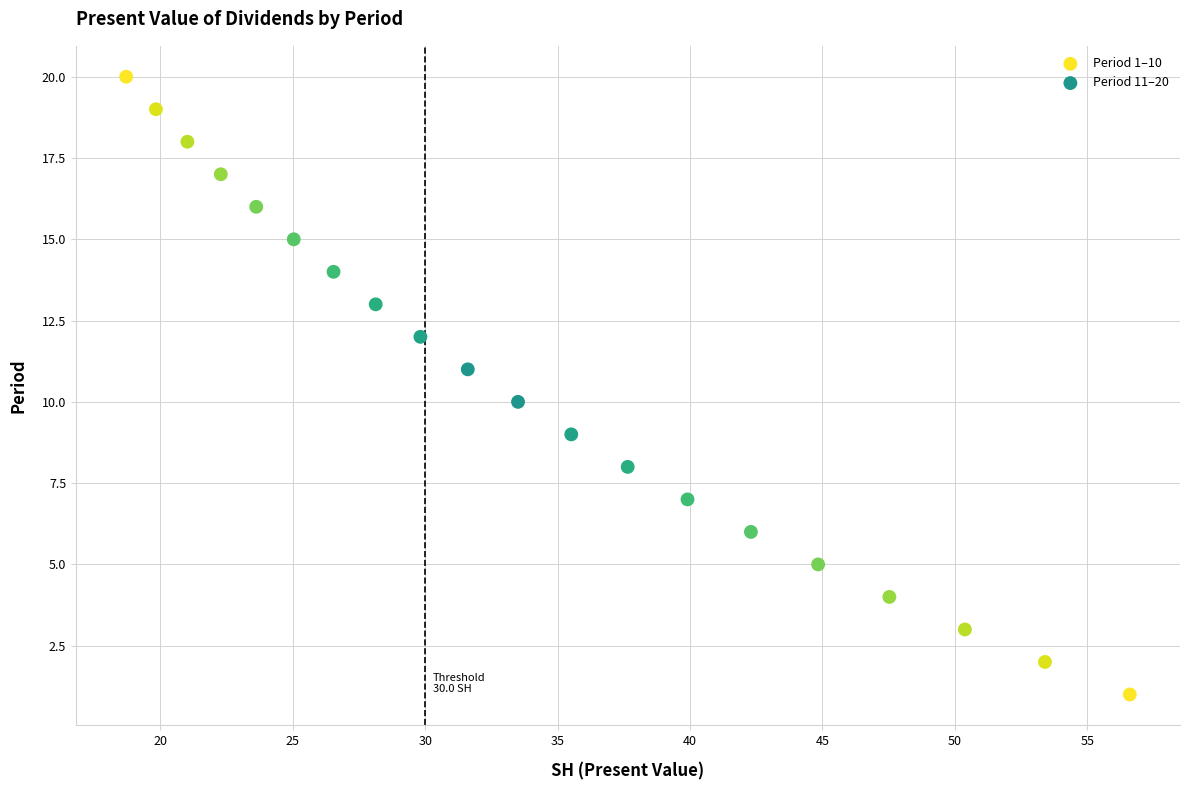

Which series reaches the maximum Y coordinate?

Period 11–20